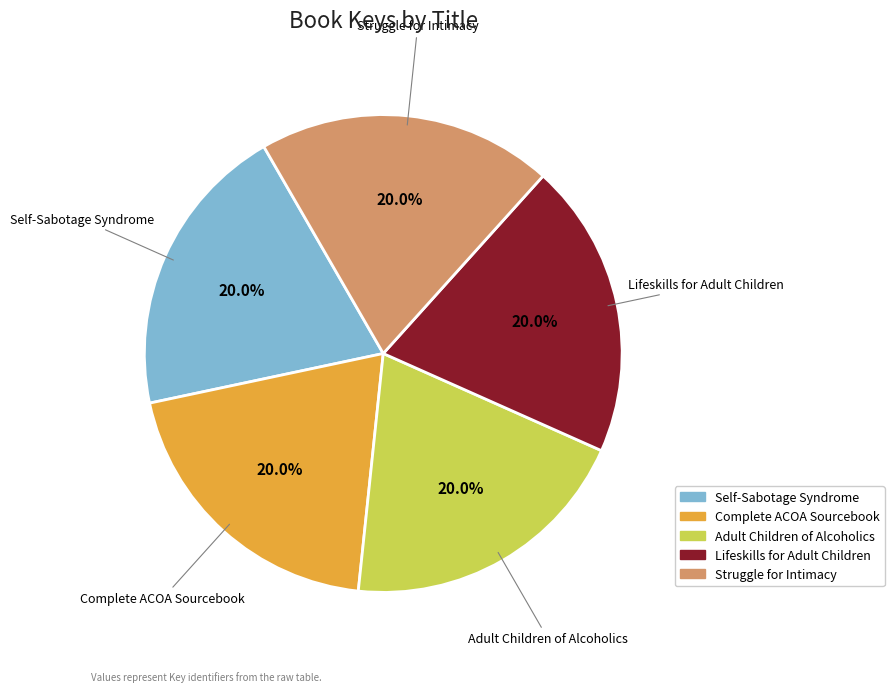

What is the ratio of the value at Adult Children of Alcoholics to the value at Struggle for Intimacy?

1.0